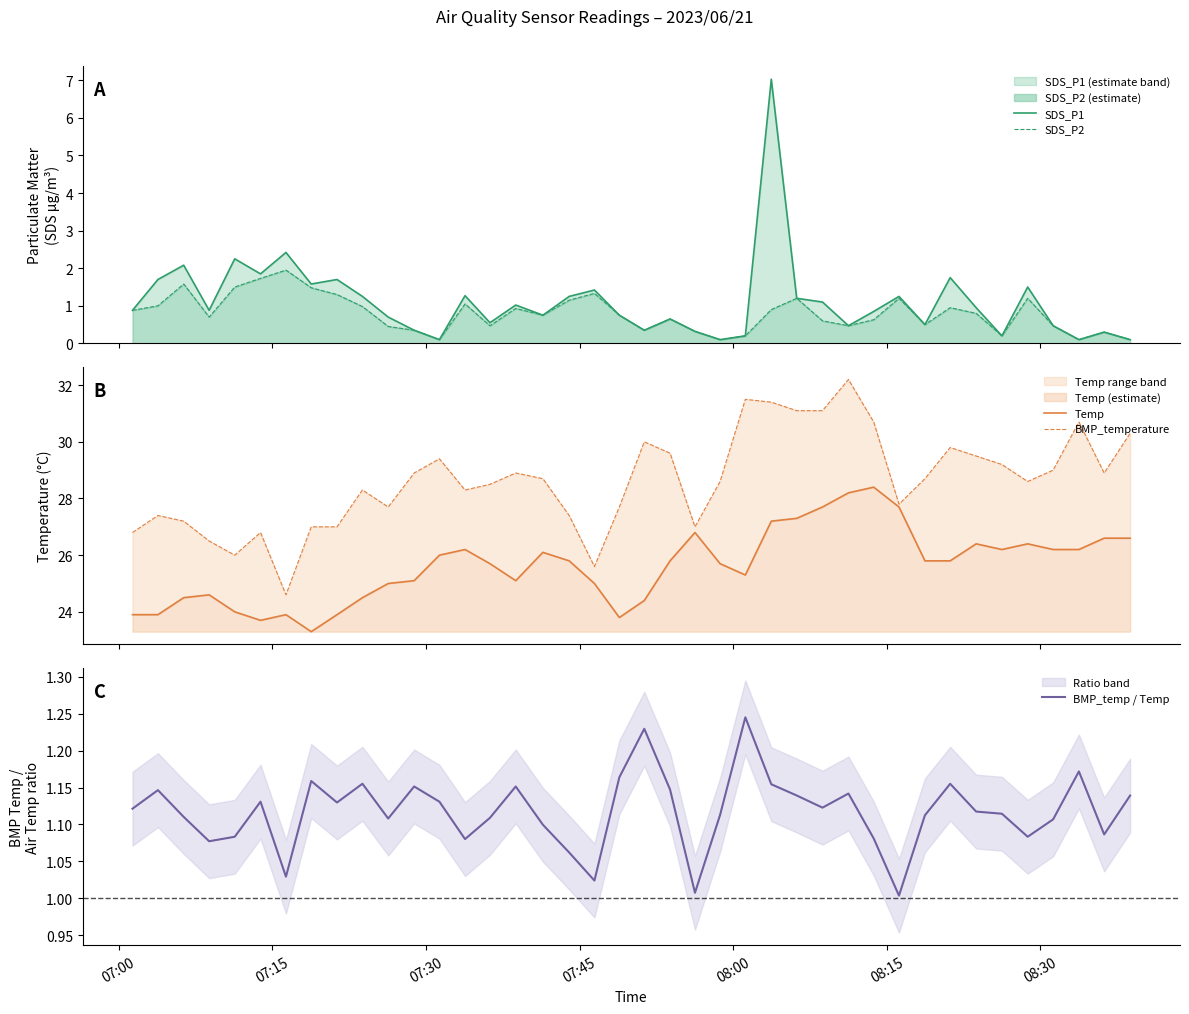

How many interior local valleys does the BMP_temp / Temp series have?

11